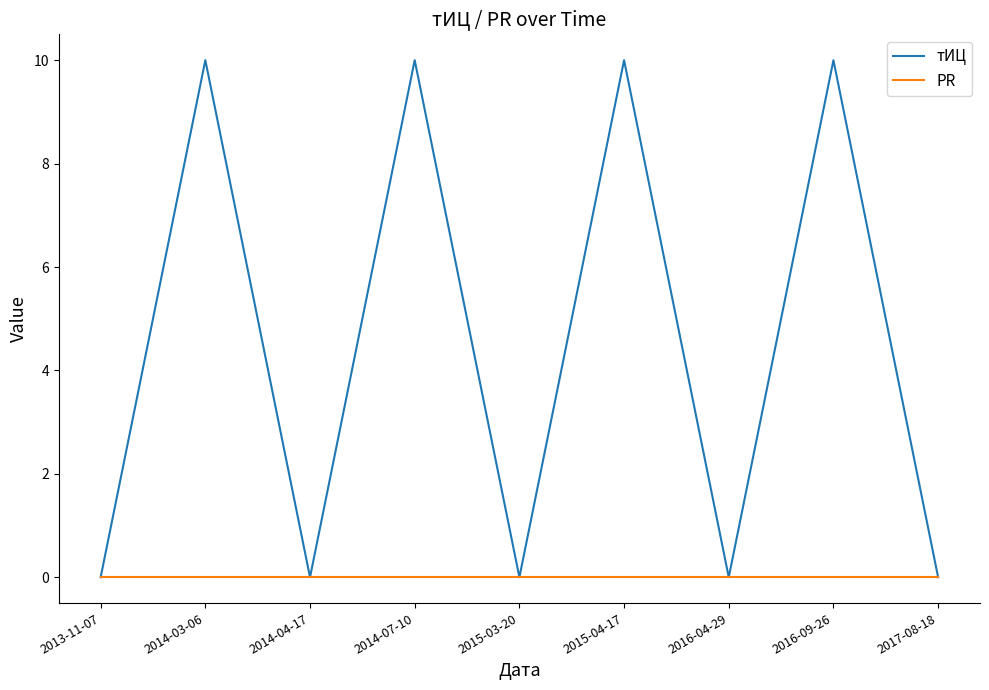

Is this an area chart (filled region under the line)?

No